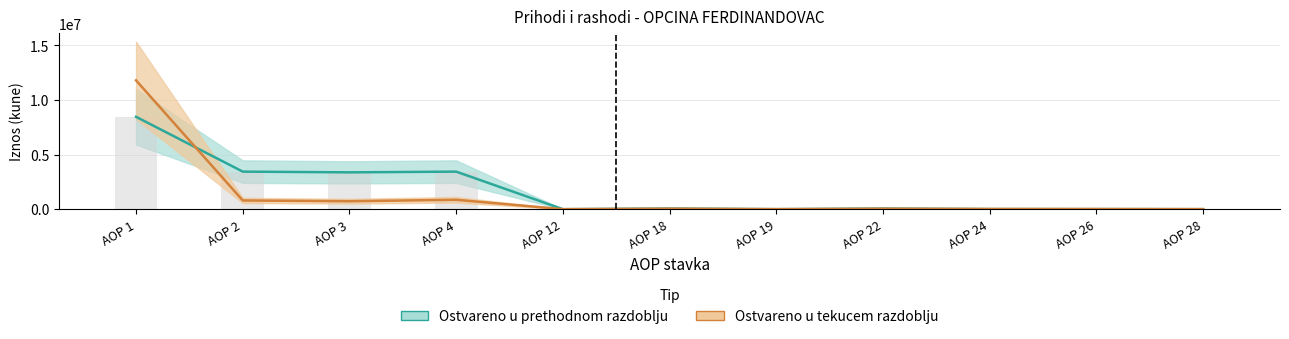

The value of Ostvareno u tekucem razdoblju at AOP 18 is 26227. True or false?

False